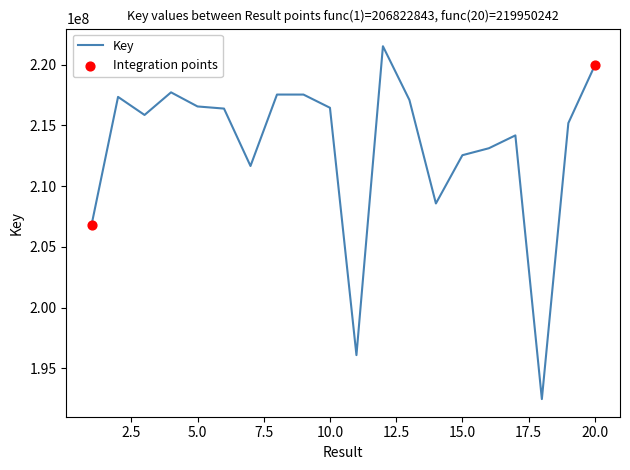

What is the difference between the maximum and minimum values?

29051739